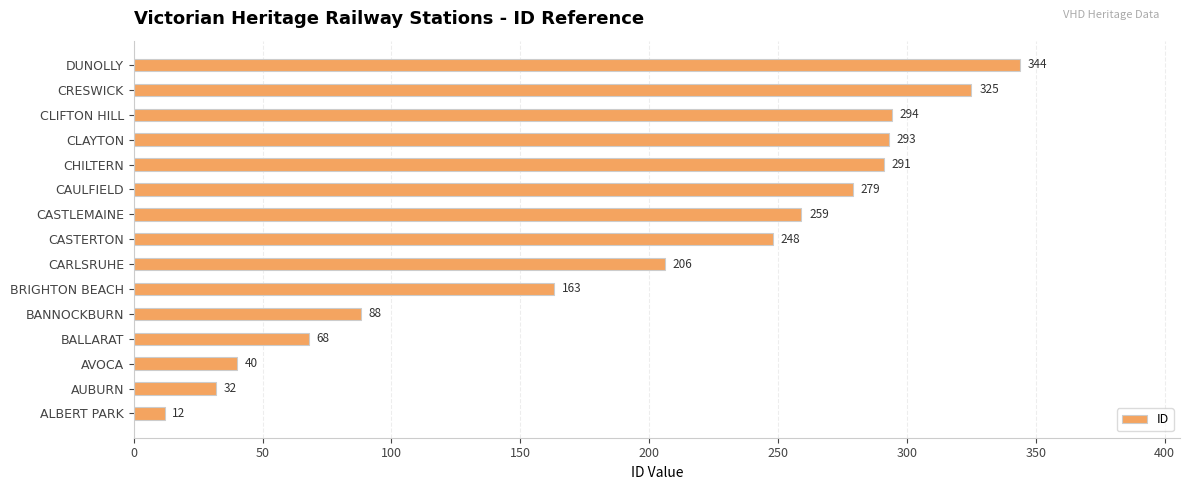

Reading bottom to top, transcribe all the data shown in this chart.

12	32	40	68	88	163	206	248	259	279	291	293	294	325	344